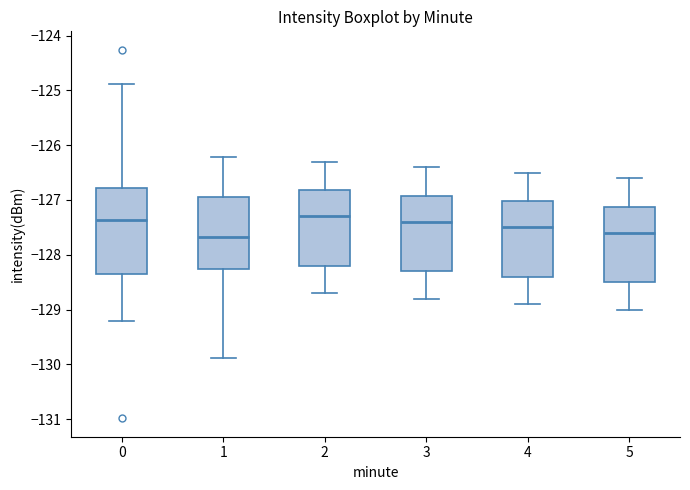

Reading left to right, read every box against the y-axis: the position of its median line, the range the box covers, and the ends of its whiskers. The values are not printed on the chart, so give them approximately, as read against the axis.

0: median -127.4, box -128.4 to -126.8, whiskers -129.2 to -124.9
1: median -127.7, box -128.3 to -126.9, whiskers -129.9 to -126.2
2: median -127.3, box -128.2 to -126.8, whiskers -128.7 to -126.3
3: median -127.4, box -128.3 to -126.9, whiskers -128.8 to -126.4
4: median -127.5, box -128.4 to -127.0, whiskers -128.9 to -126.5
5: median -127.6, box -128.5 to -127.1, whiskers -129.0 to -126.6